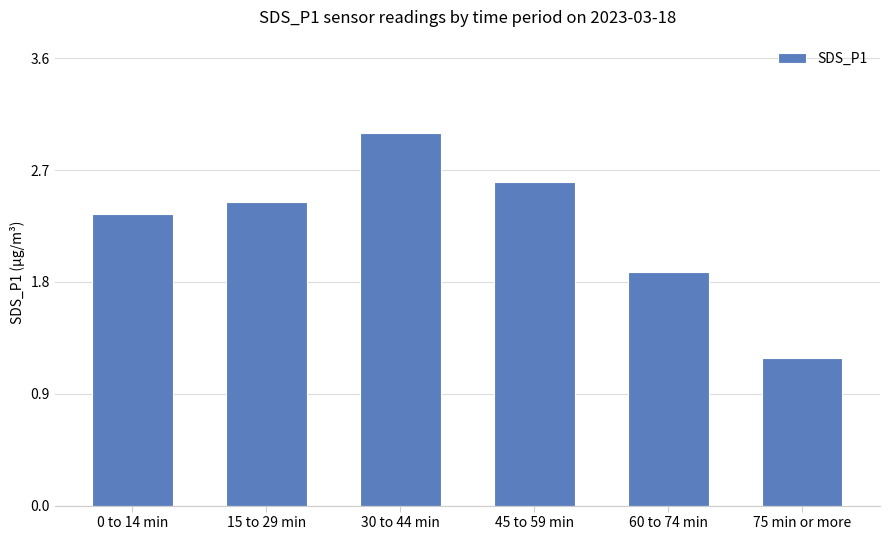

What position from the left is 30 to 44 min?

3